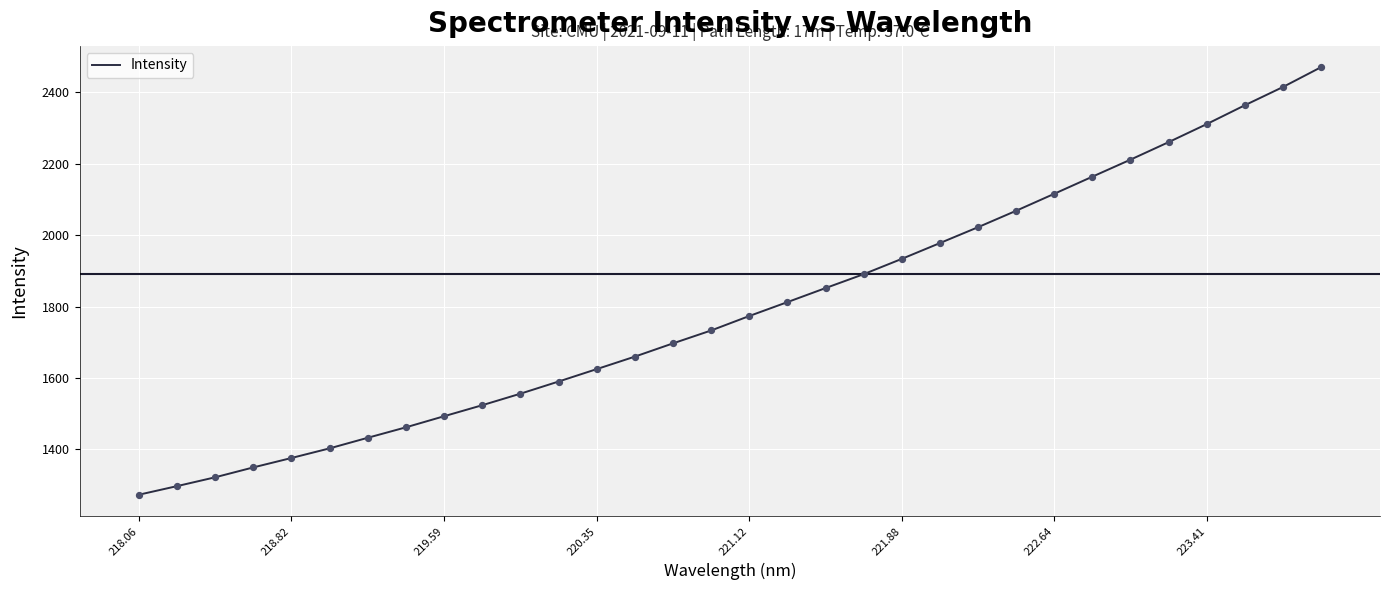

What is the difference between the maximum and minimum values?

1198.0